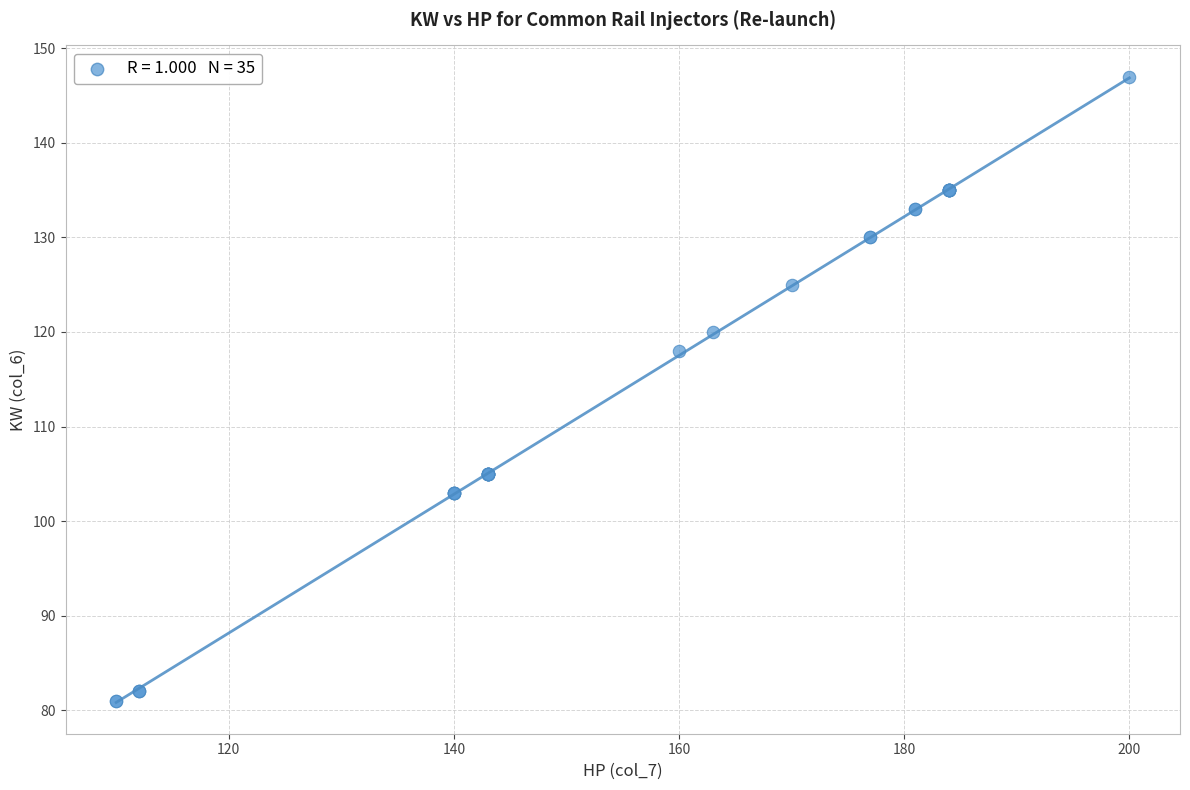

What Y value in the scatter plot is closest to 114?

118